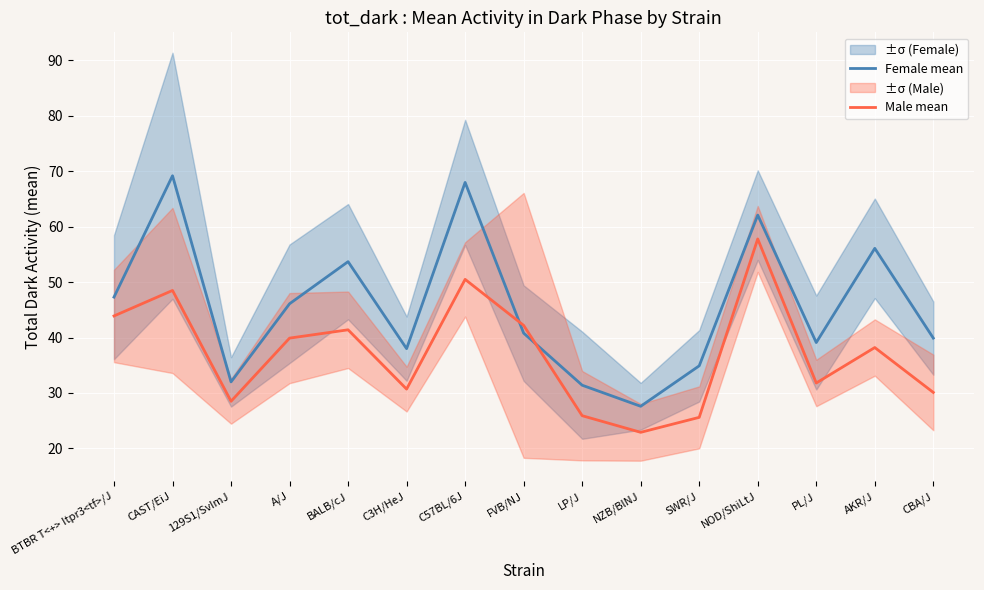

At which category does Female mean reach its first local peak?

CAST/EiJ